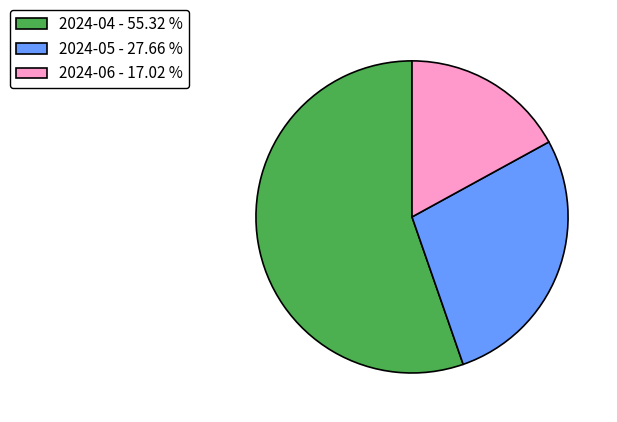

Count the number of slices in the pie.

3